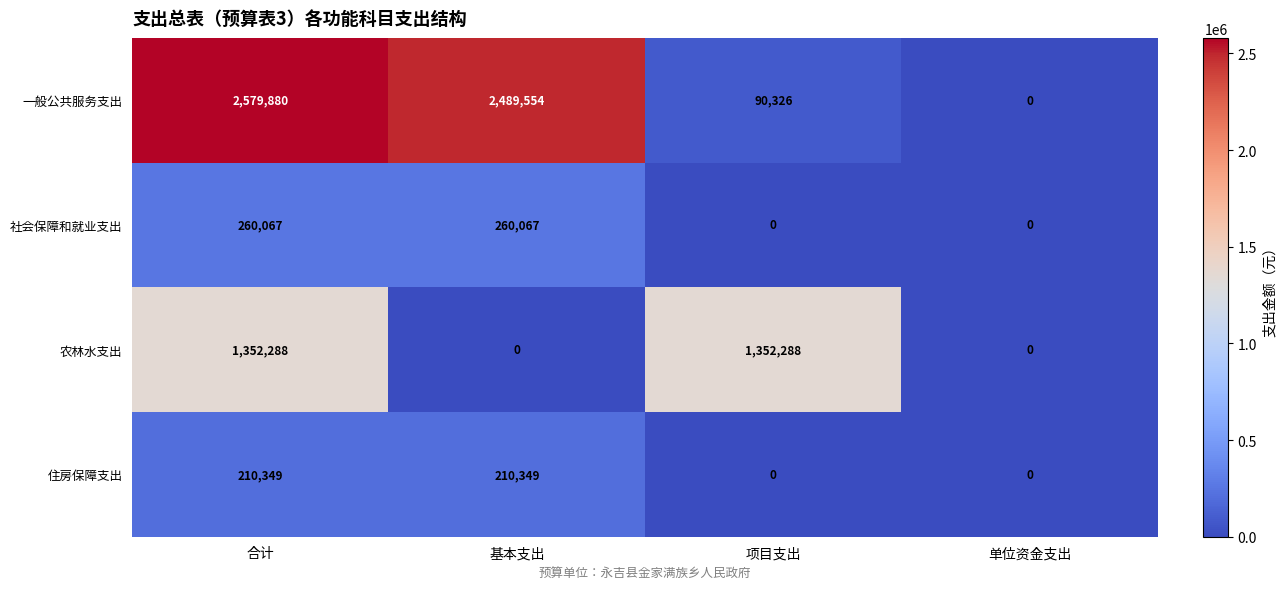

What is the difference between the 农林水支出 values at 合计 and 单位资金支出?

1352288